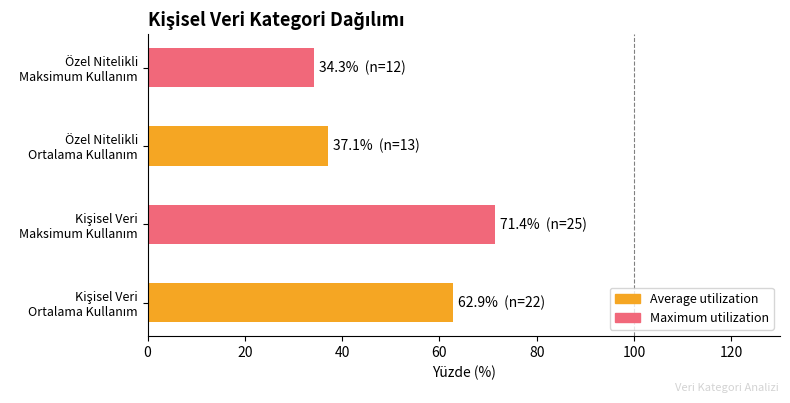

What is the smallest value displayed?

34.3